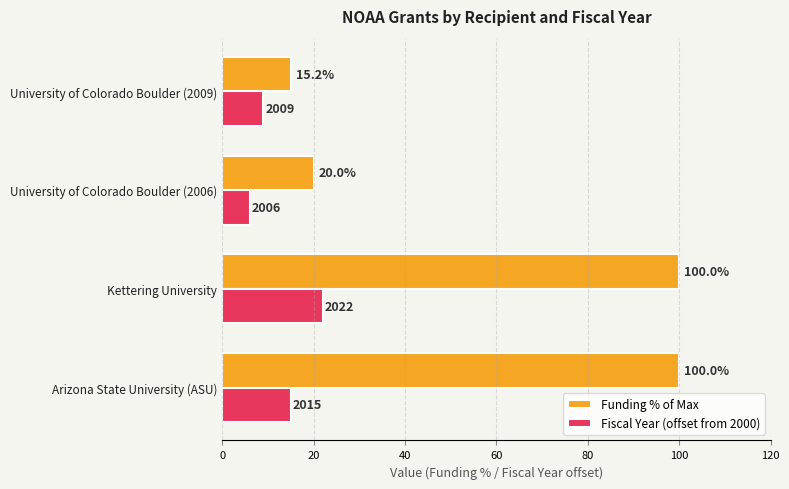

What is the minimum value shown in the chart?

6.0